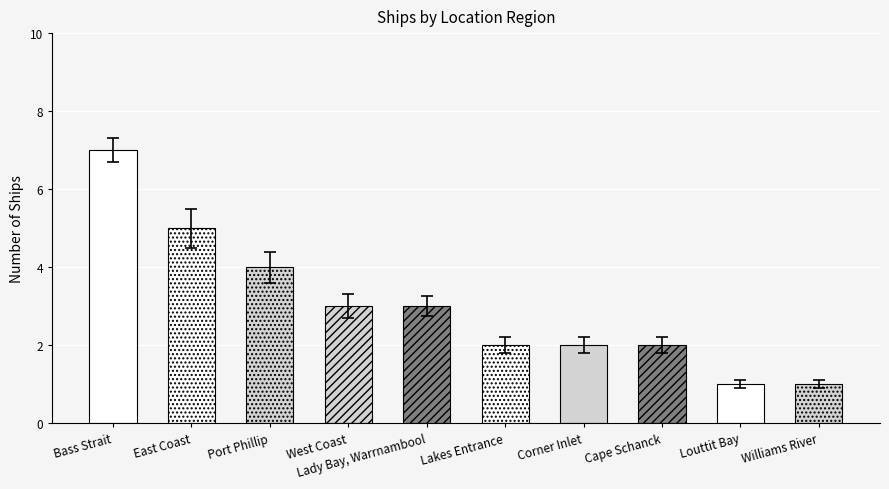

What is the change in value from Victorian Heritage Register - East Coast to Victorian Heritage Register - Port Phillip?

-1